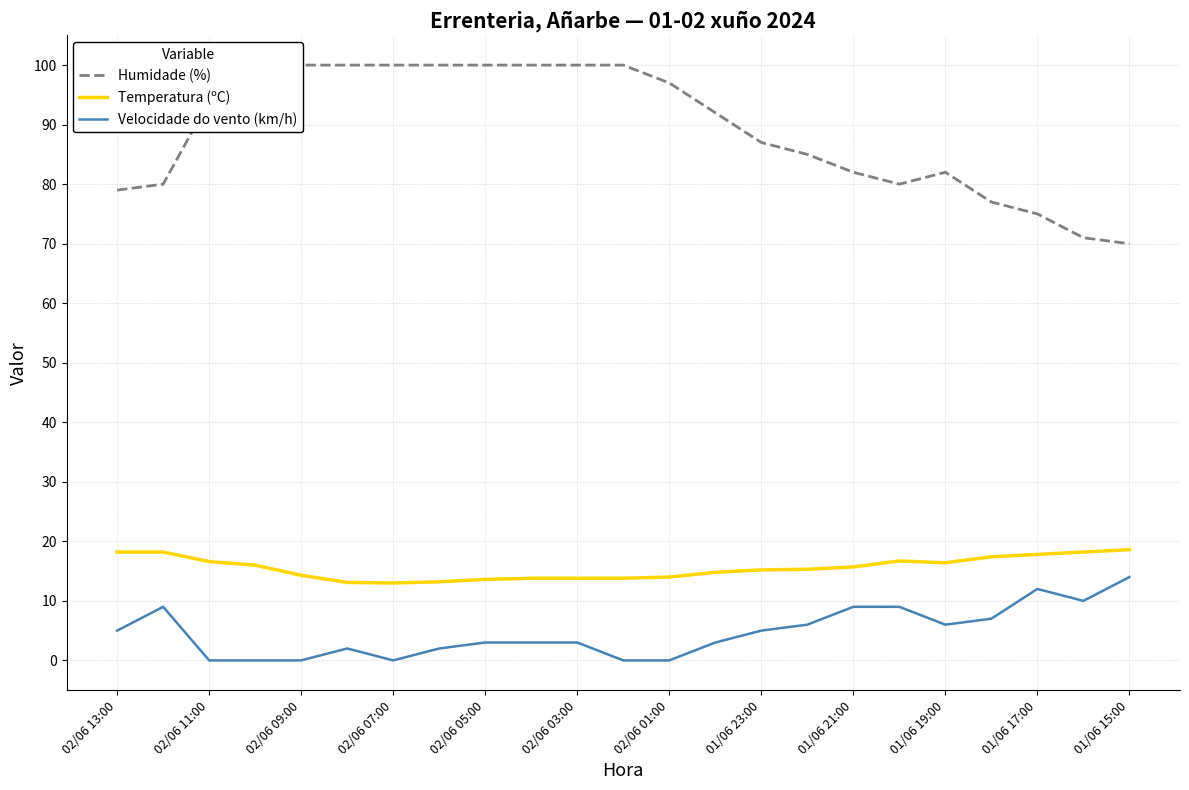

What is the highest value of the Temperatura (ºC) series?

18.6